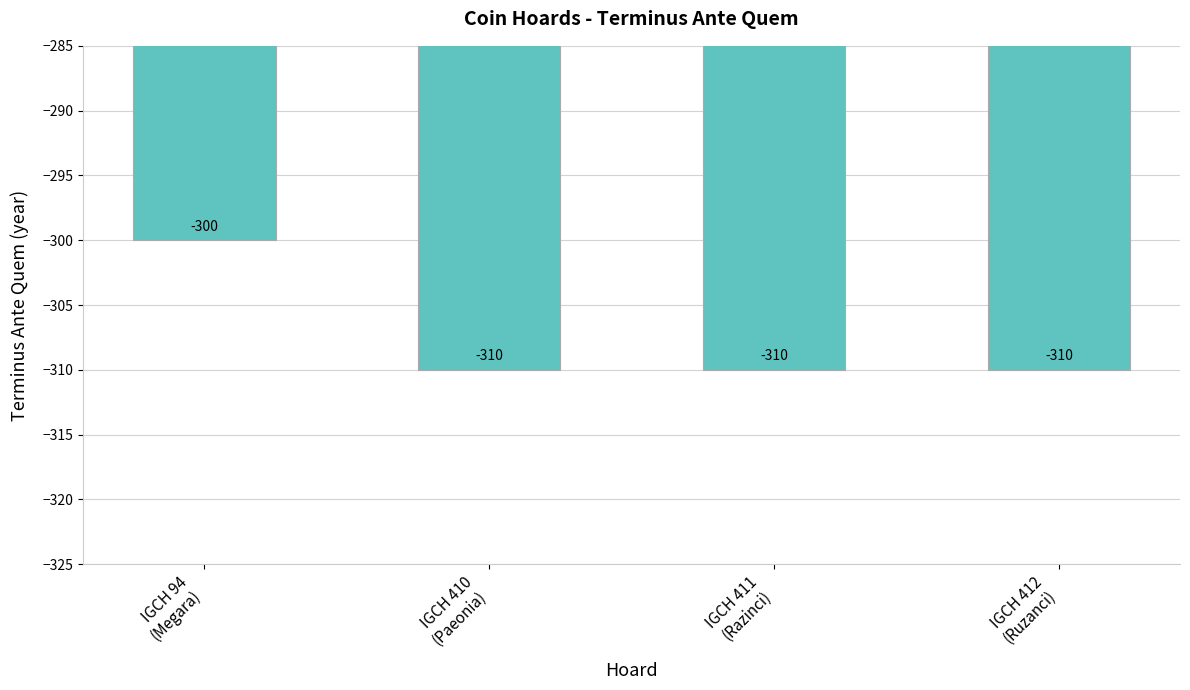

What is the difference between the maximum and second lowest values?

10